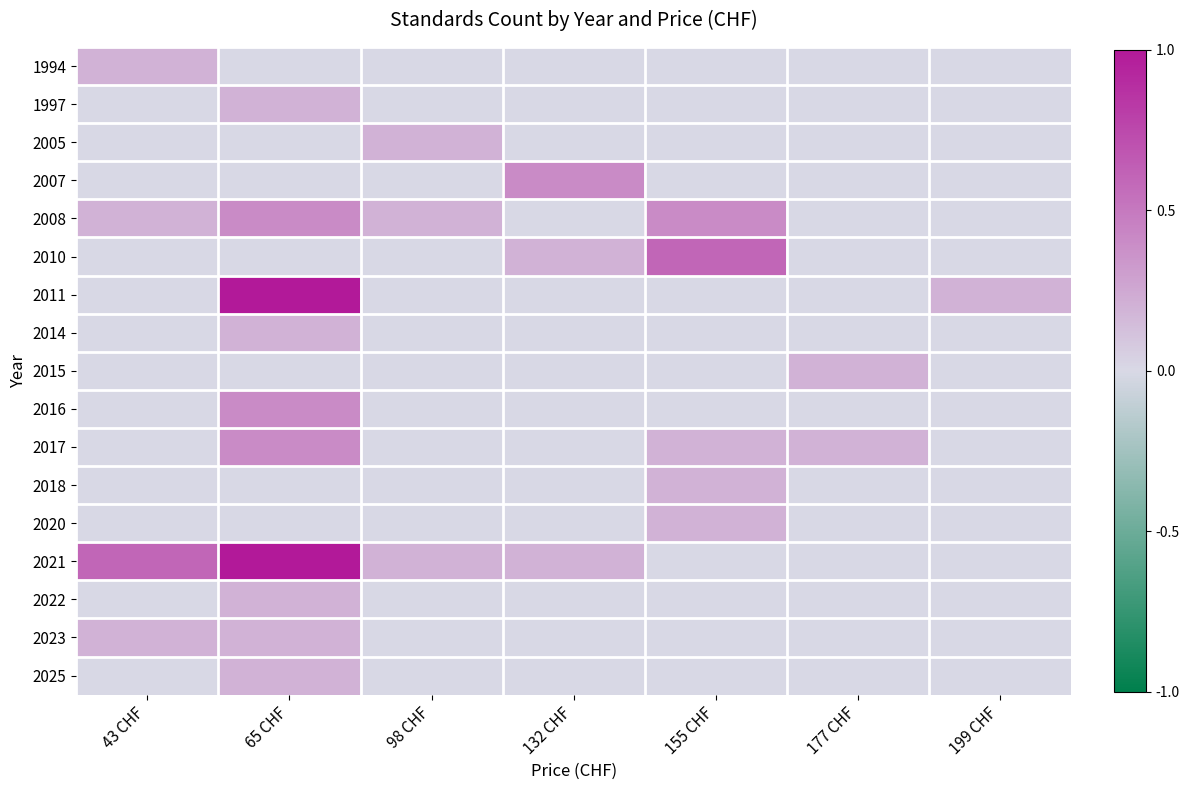

Which series has the largest total across all categories?

2021